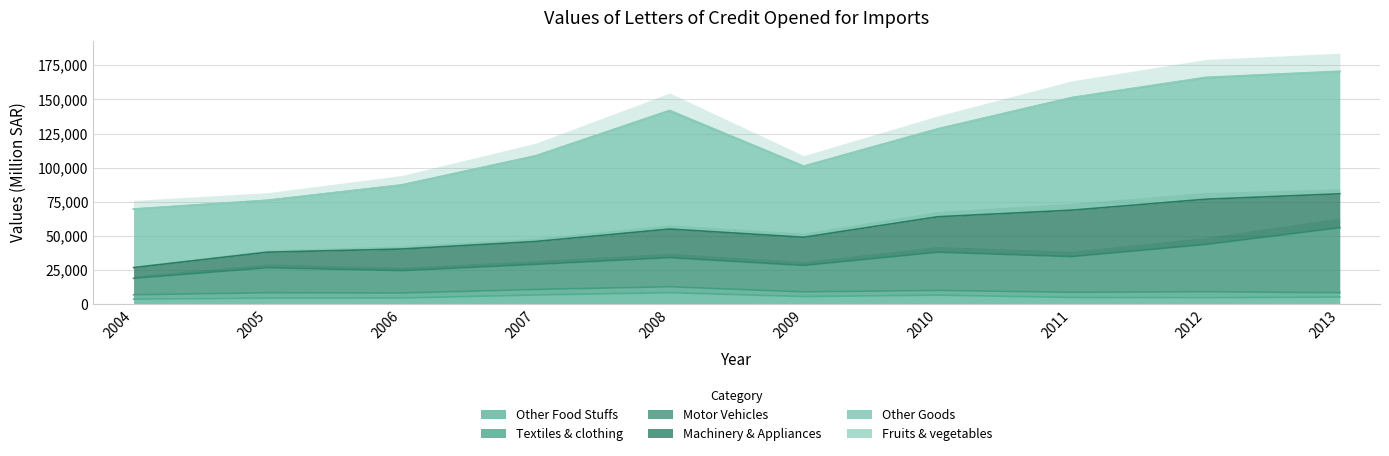

What is the difference between the highest and lowest values at 2008?

86269